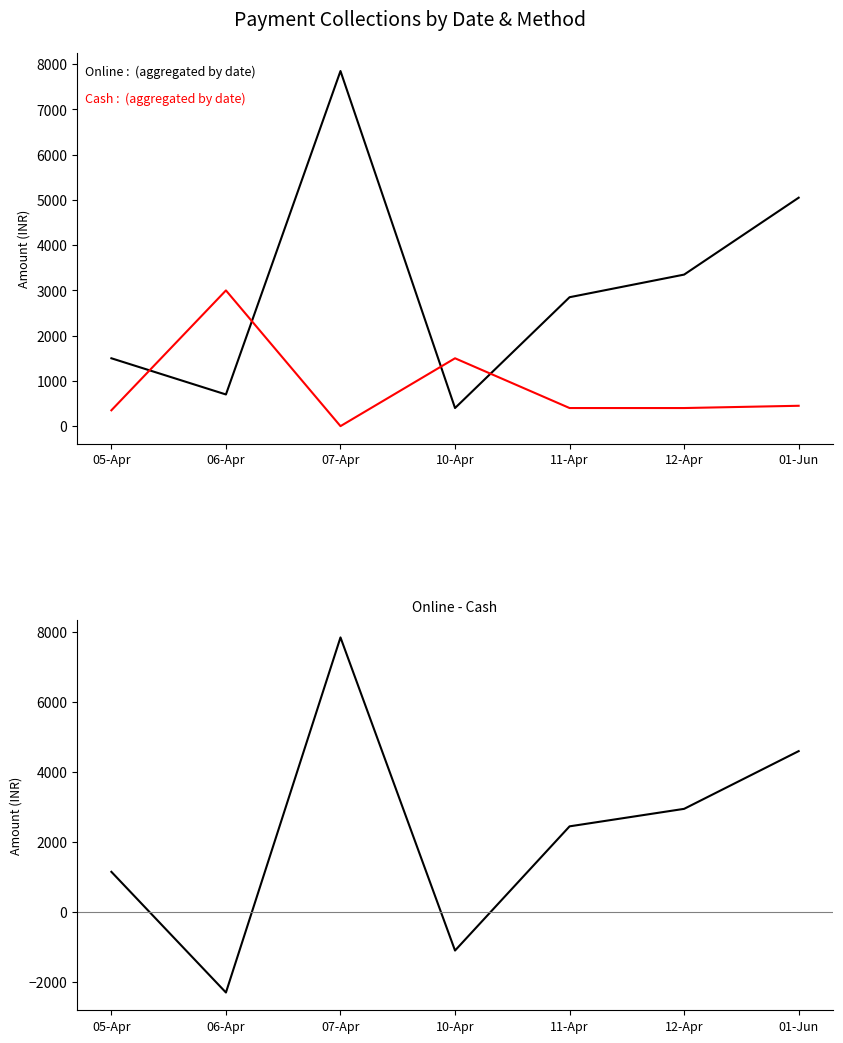

How many values in Cash are above zero?

6